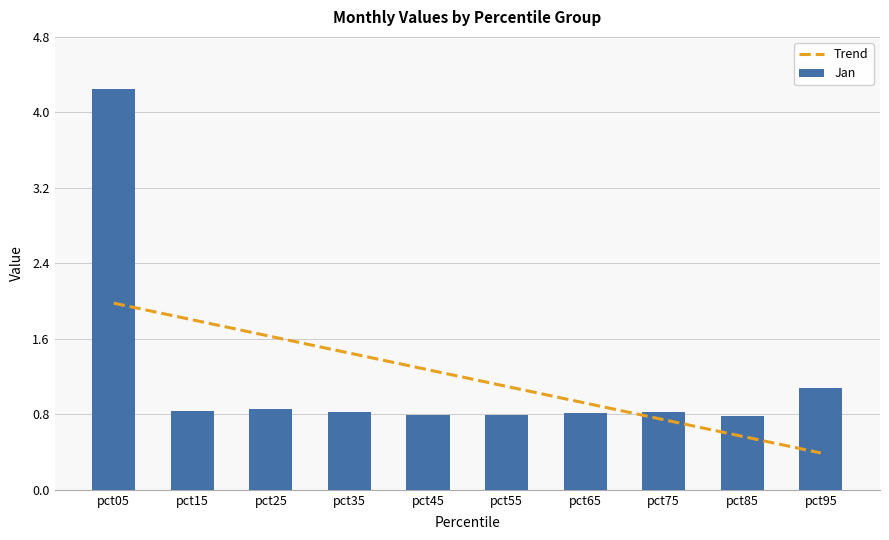

At how many categories does at least one series exceed 1?

2